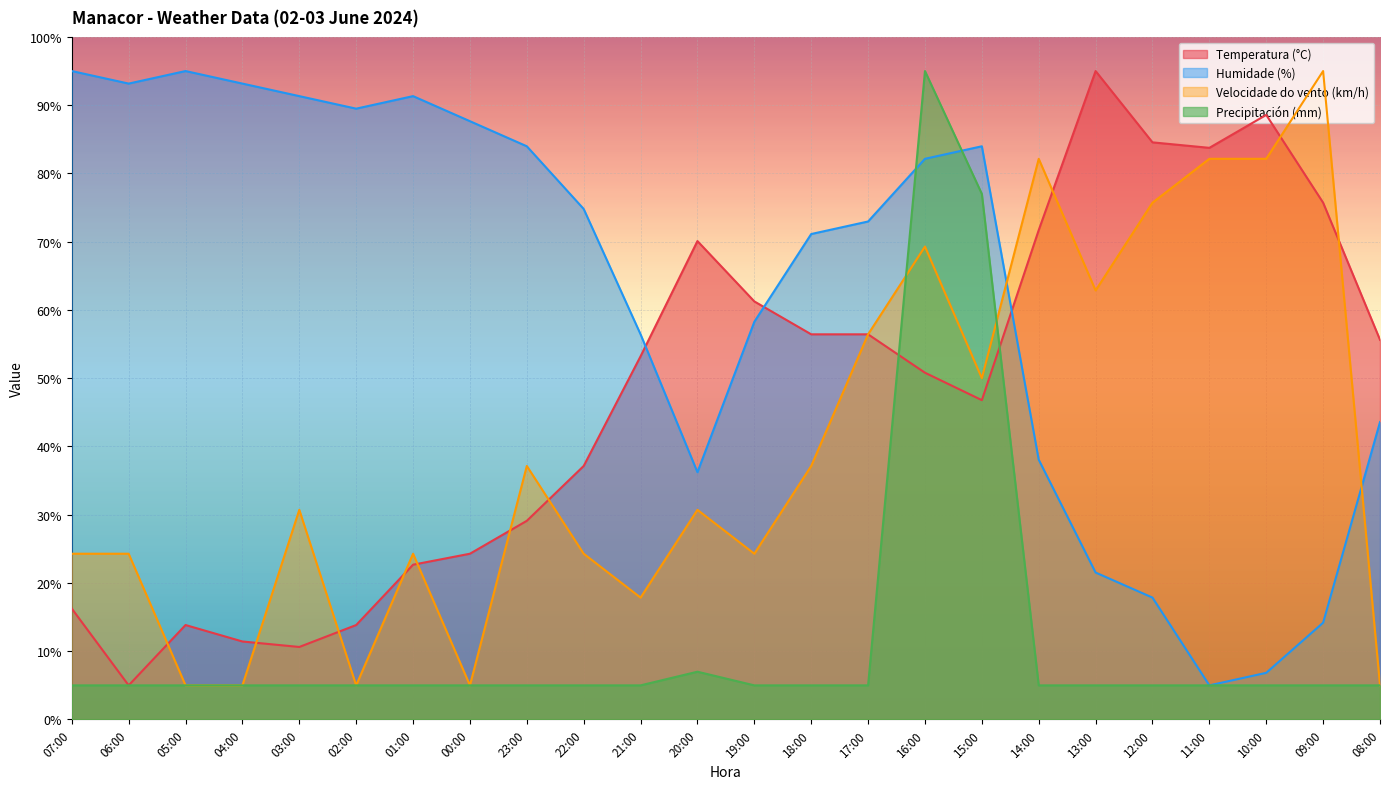

What is the minimum value shown in the chart?

5.0